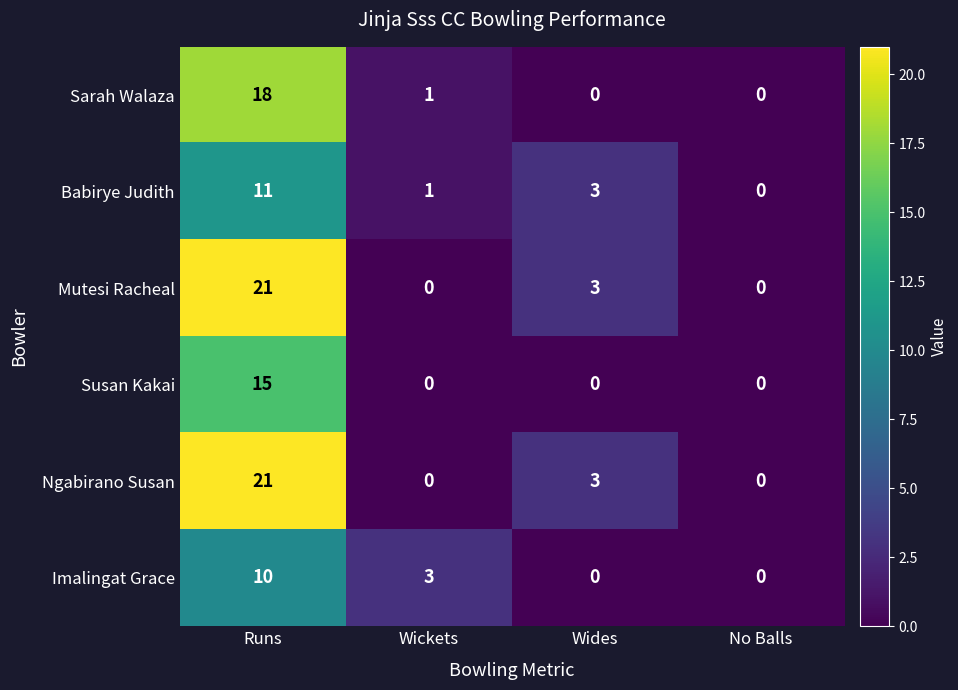

What is the maximum value shown in the chart?

21